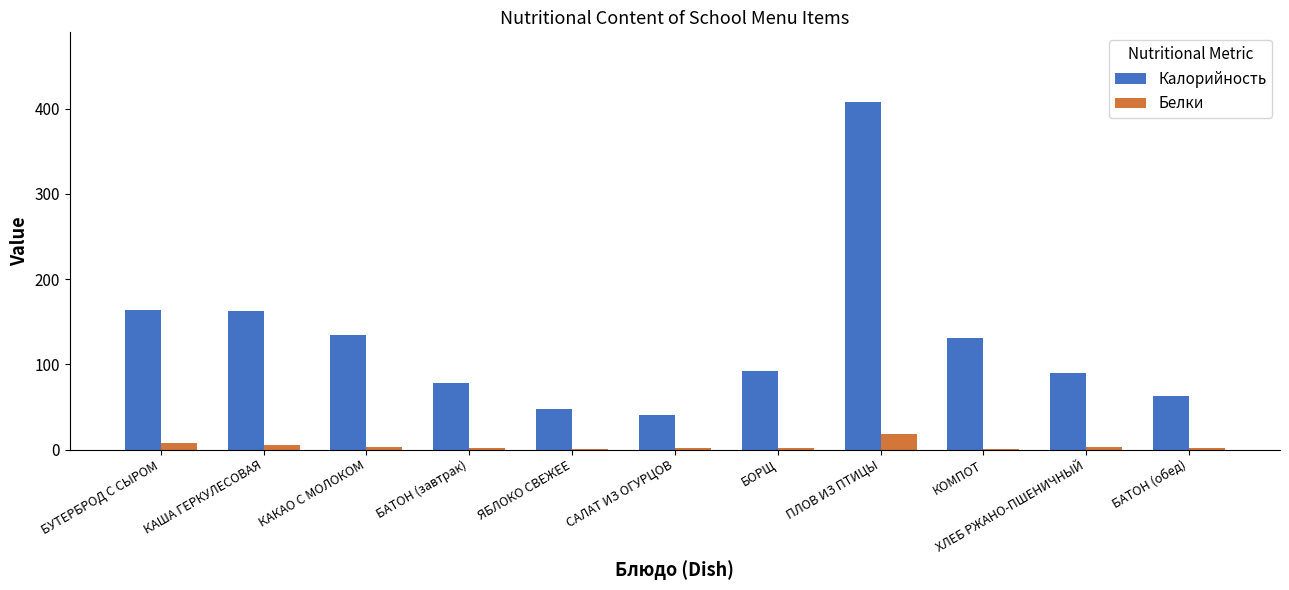

Between БУТЕРБРОД С СЫРОМ and БАТОН (обед), which series saw the biggest shift?

Калорийность